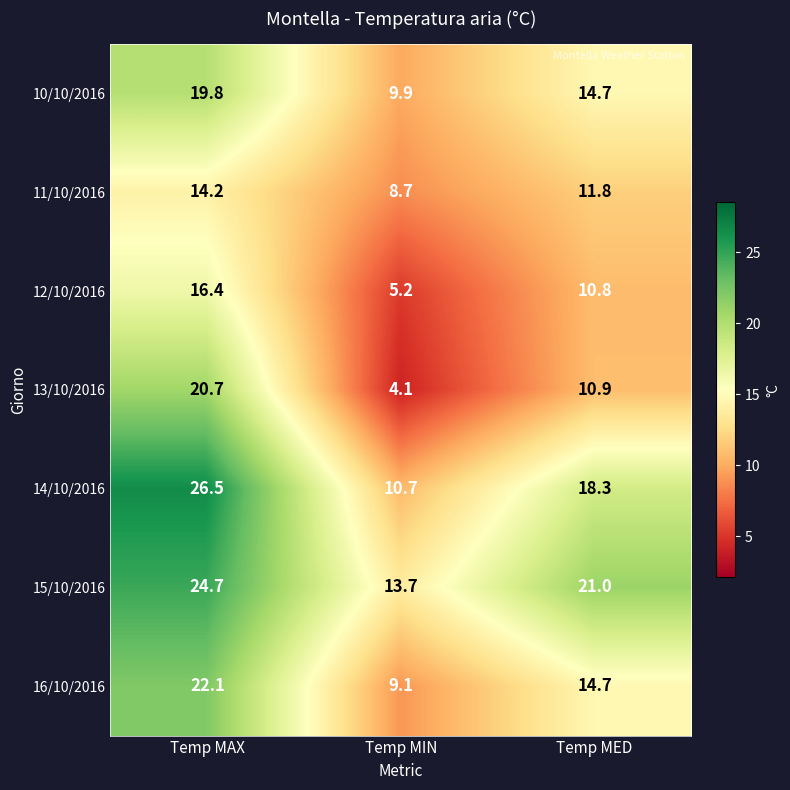

Is it true that 13/10/2016 equals 10.9 at Temp MED?

True